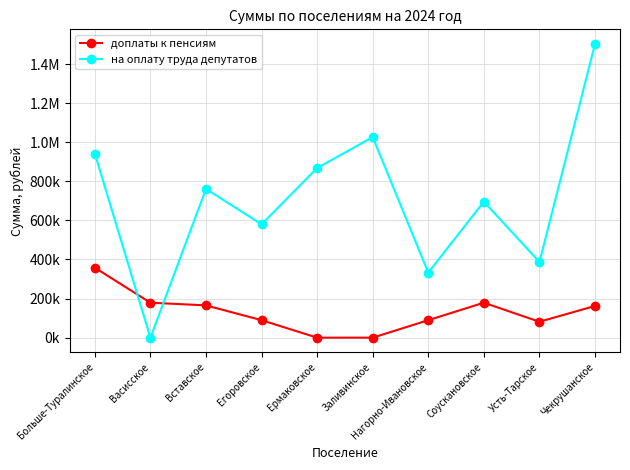

Is this an area chart (filled region under the line)?

No